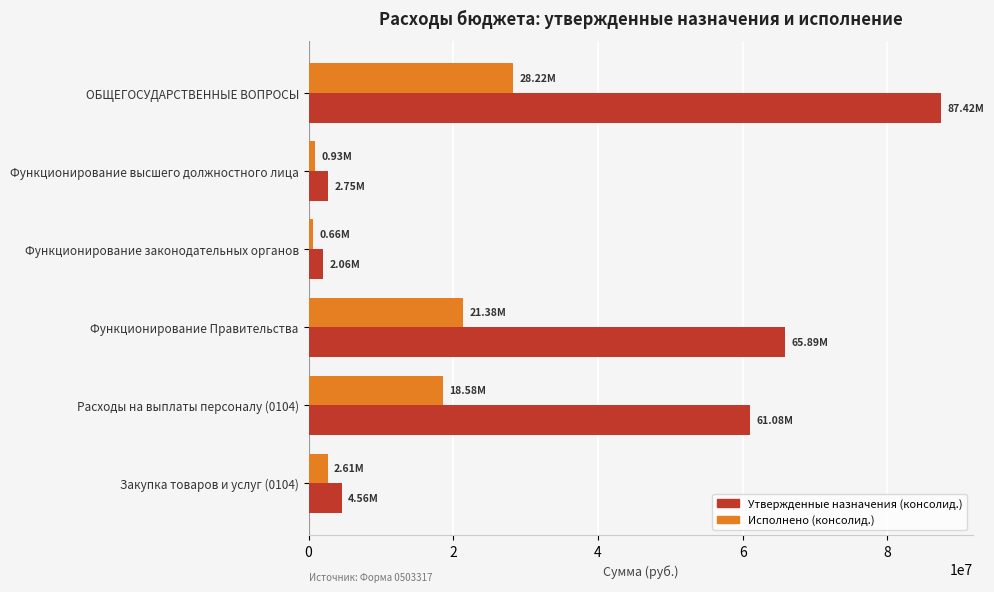

List the series in order of their overall mean, lowest first.

Исполнено (консолид.), Утвержденные назначения (консолид.)